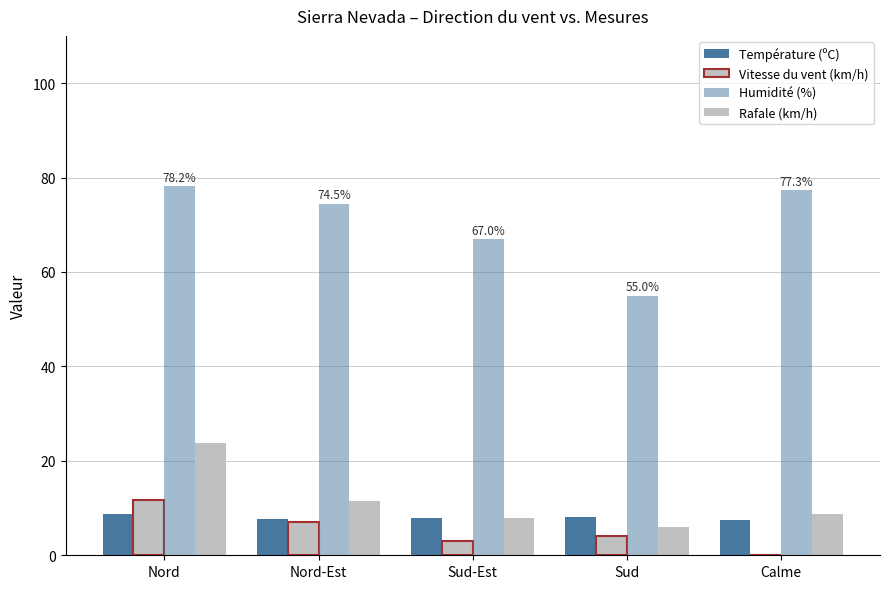

What is the difference between the maximum and minimum values in the Vitesse du vent (km/h) series?

11.8